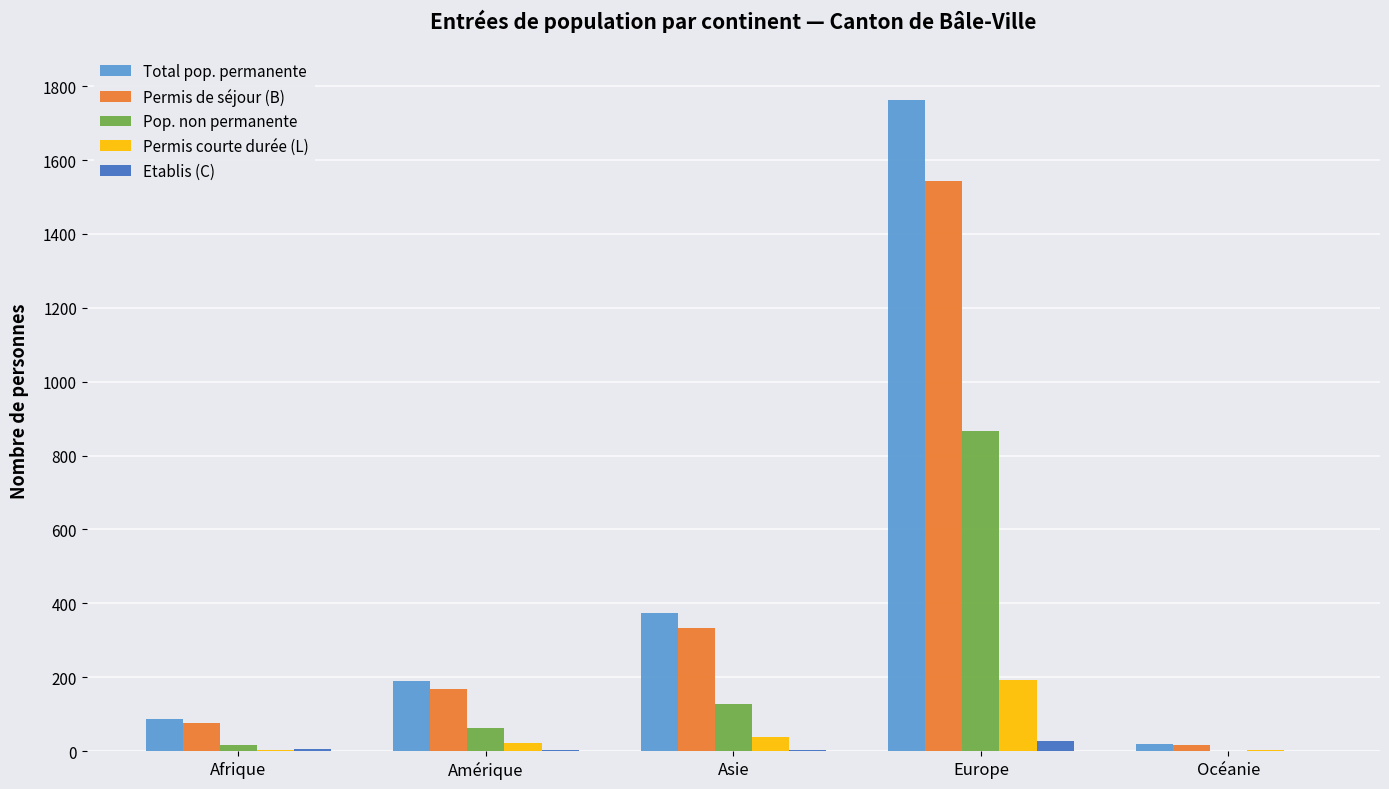

At which category is the sum across all series the highest?

Europe